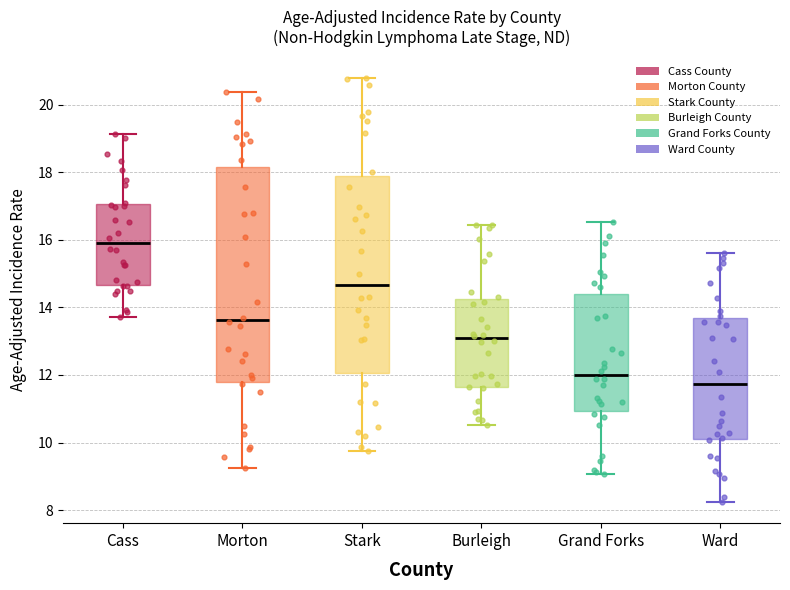

Where is the lower edge of the box for Cass on the y-axis? The values are not printed on the chart, so give them approximately, as read against the axis.

14.6